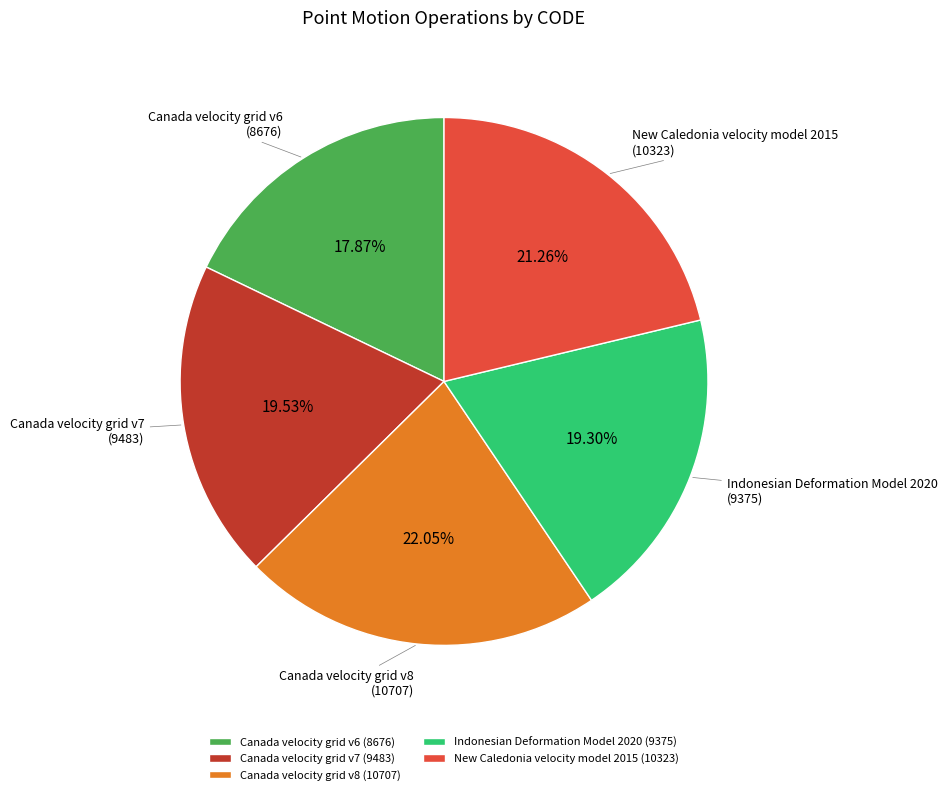

Is the sum of Canada velocity grid v7 and New Caledonia velocity model 2015 greater than half?

No